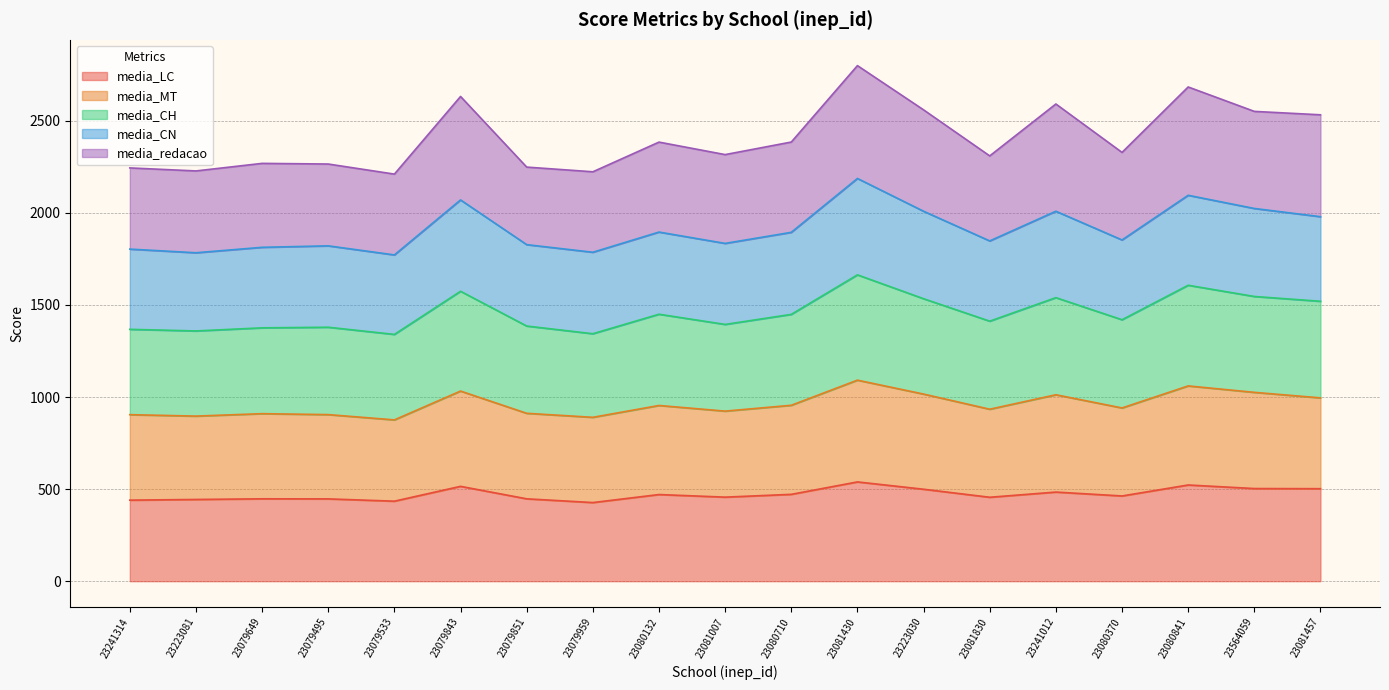

What is the highest value of the media_LC series?

539.1